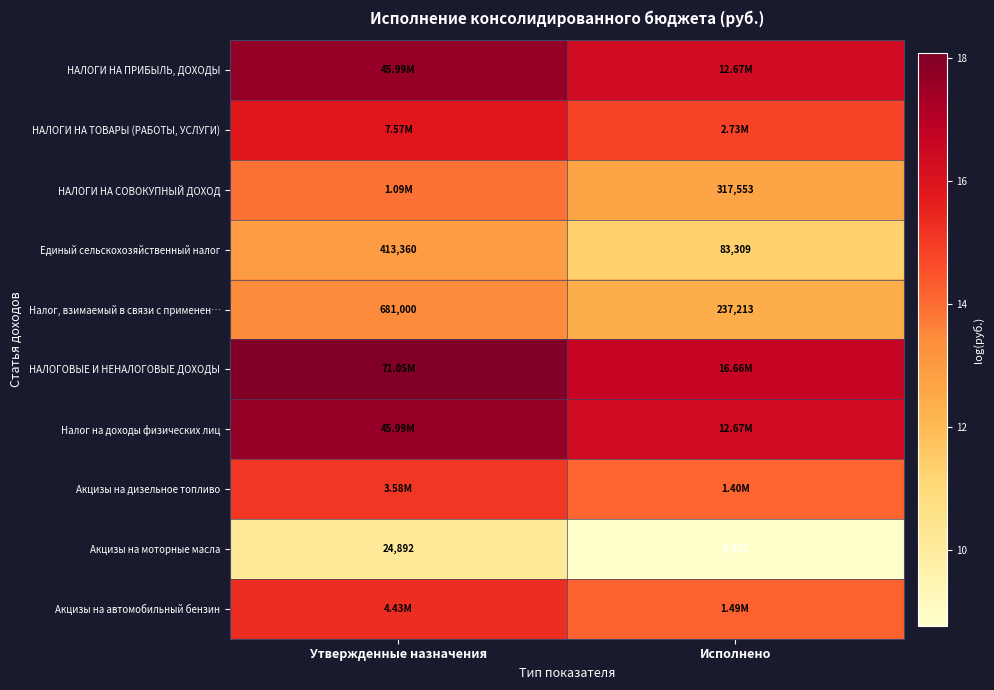

Is the value of Акцизы на моторные масла at Утвержденные назначения greater than the value of НАЛОГИ НА СОВОКУПНЫЙ ДОХОД at Исполнено?

No